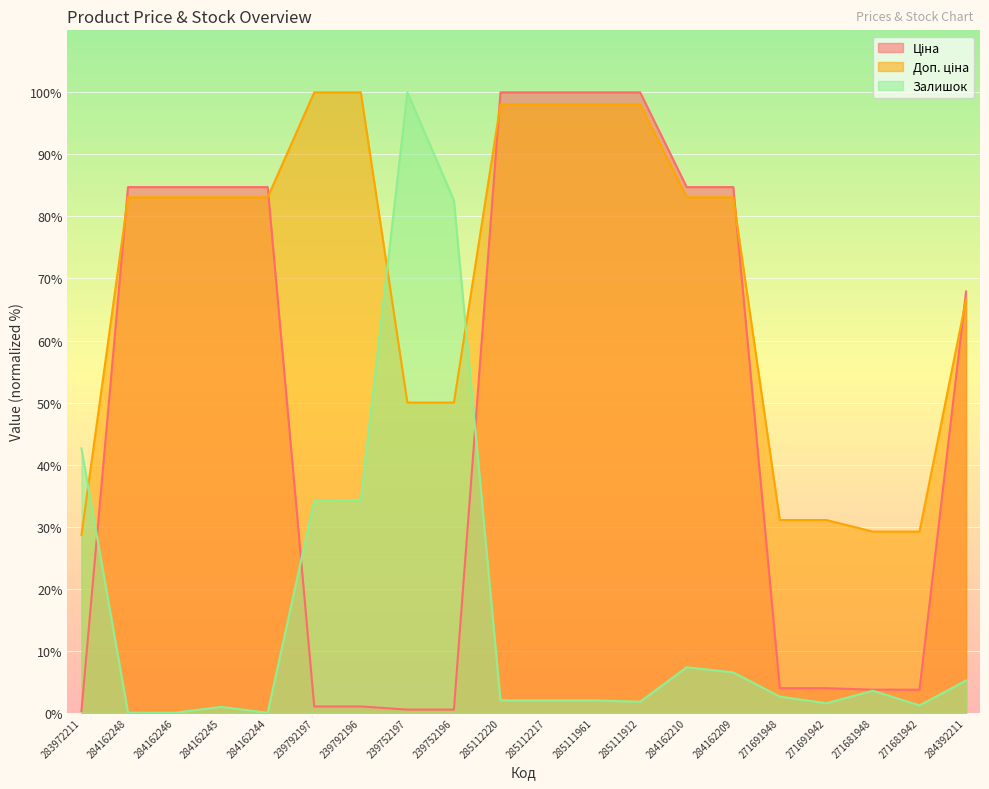

The Залишок series shows 34.3 at 239792196. True or false?

True